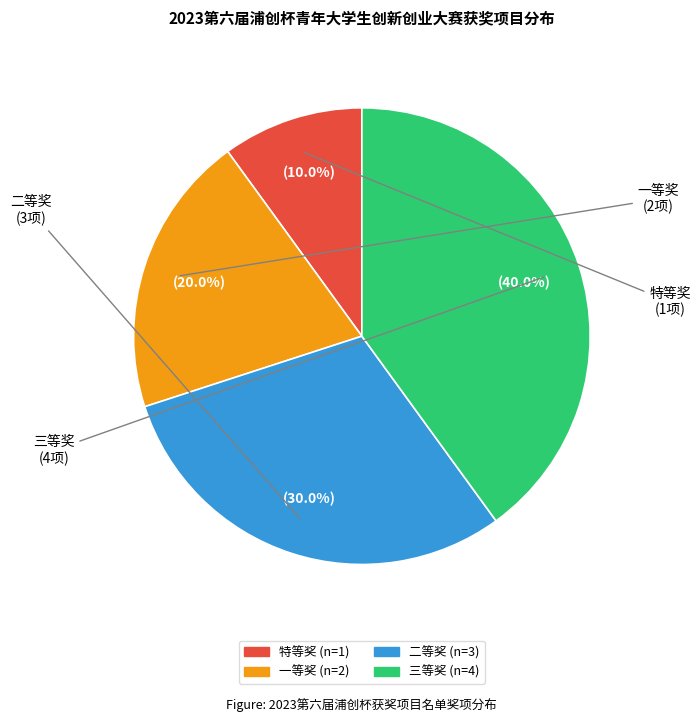

How much of the chart is everything except 一等奖?

80.0%